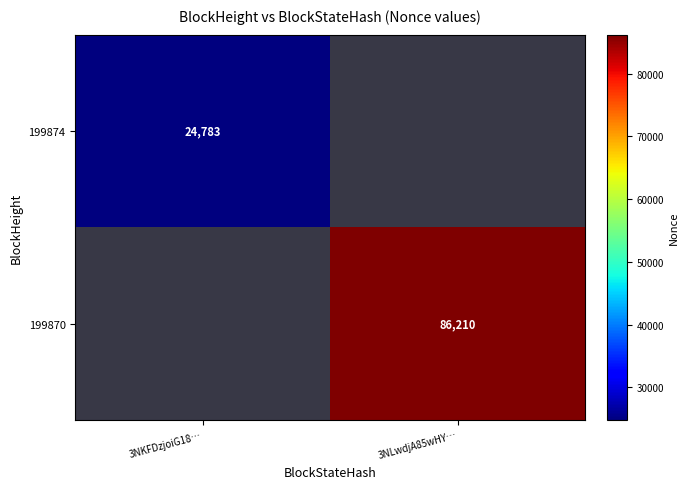

The value of 199870 at 3NLwdjA85wHY… is 154460.3. True or false?

False